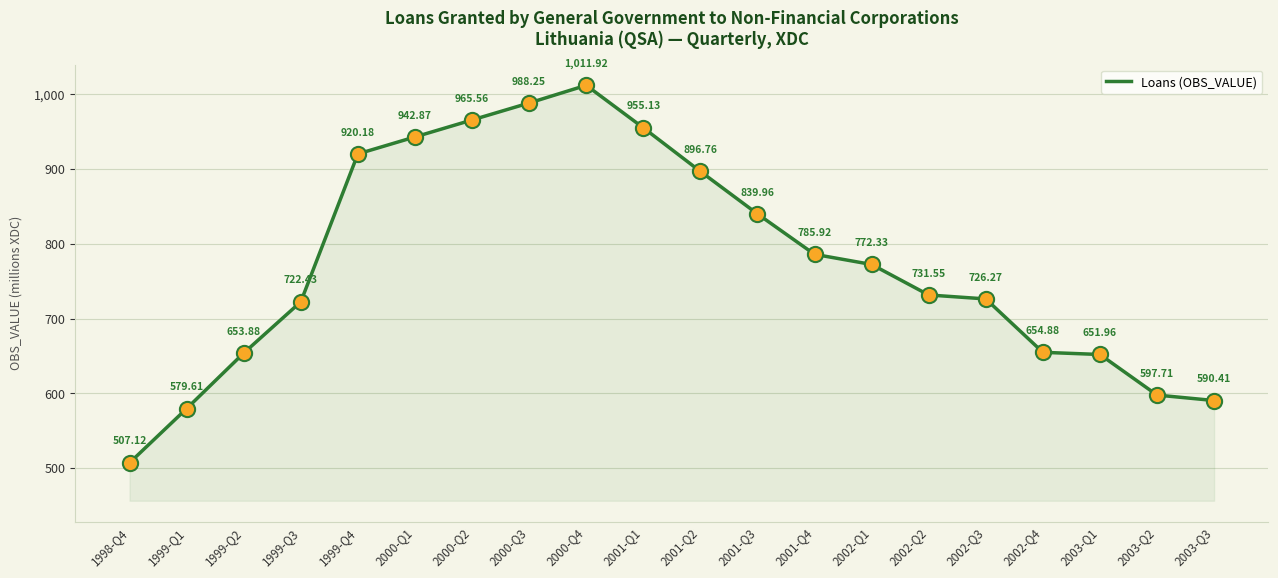

What is the change in value from 2000-Q3 to 2002-Q1?

-215.9